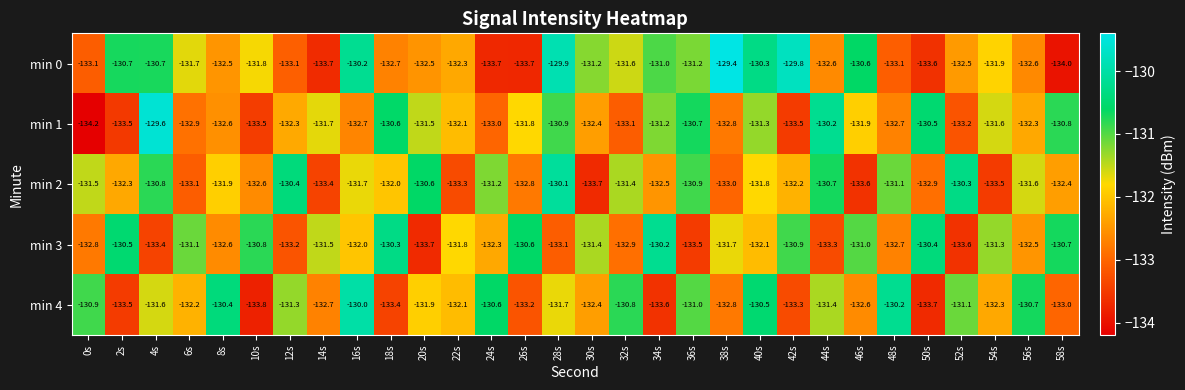

What is the difference between the maximum and minimum values in the min 0 series?

4.6